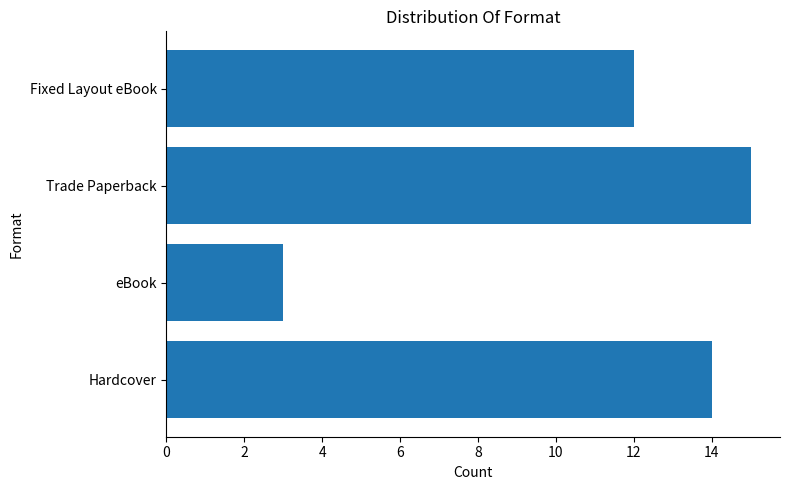

How many values are below 14?

2